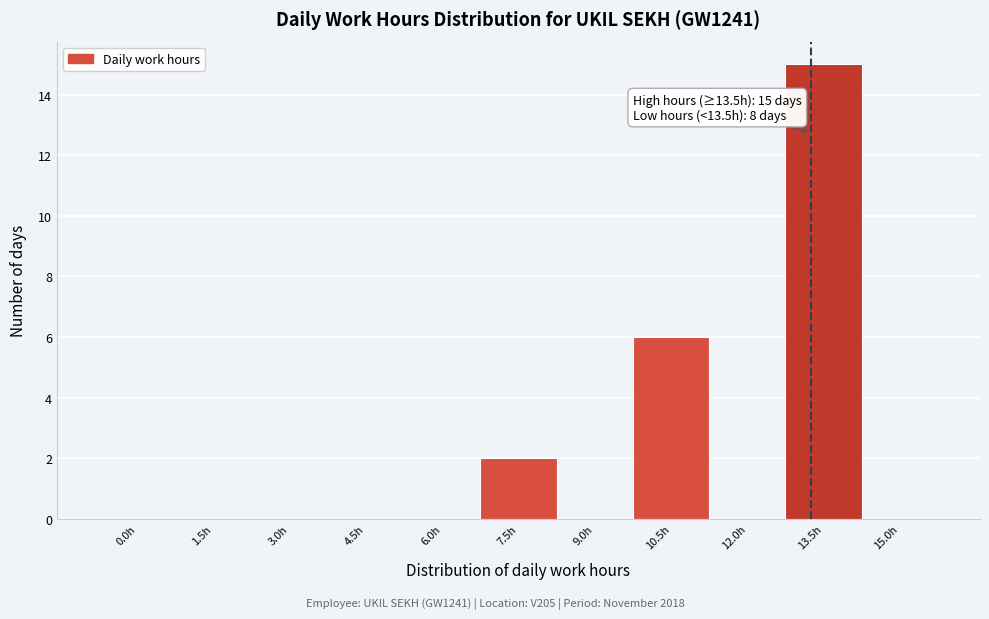

Reading right to left, what are all the values shown in this chart?

15.0h=0	13.5h=15	12.0h=0	10.5h=6	9.0h=0	7.5h=2	6.0h=0	4.5h=0	3.0h=0	1.5h=0	0.0h=0